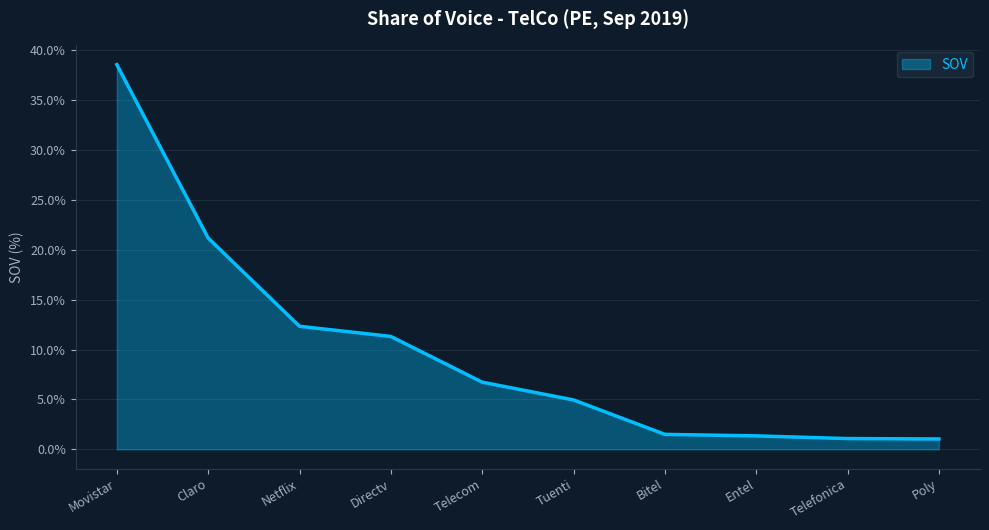

Is it true that the value at Tuenti is 5.0?

True